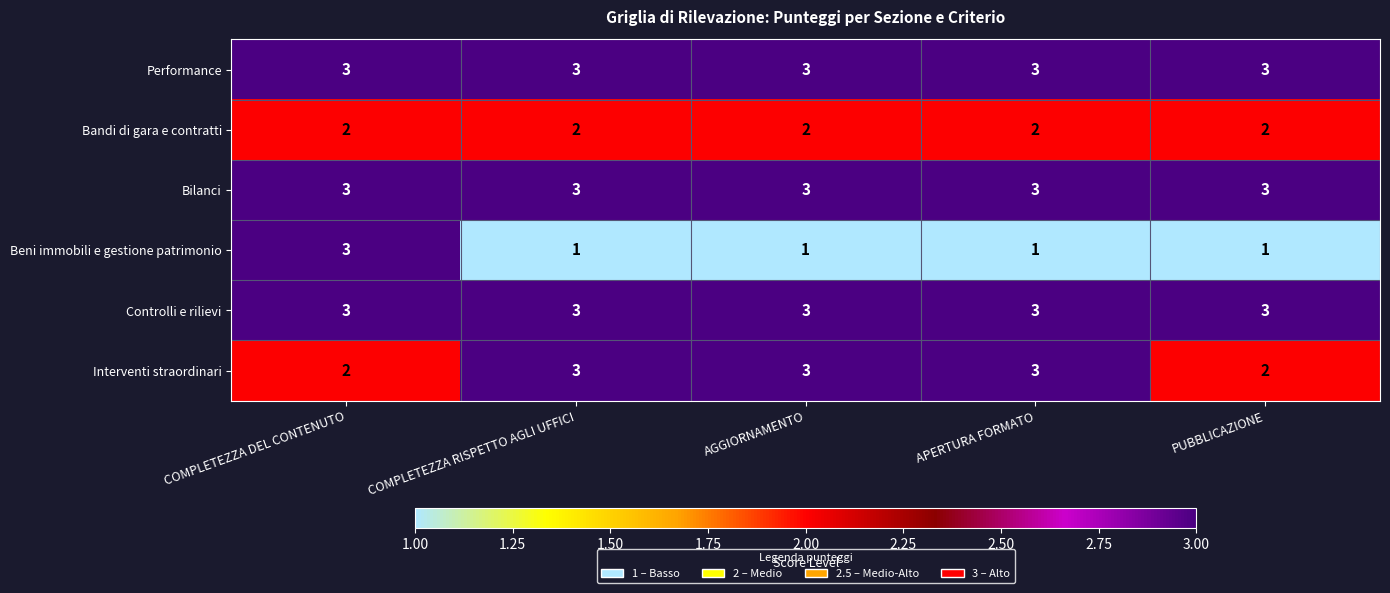

What is the sum of the Bandi di gara e contratti values at PUBBLICAZIONE and APERTURA FORMATO?

4